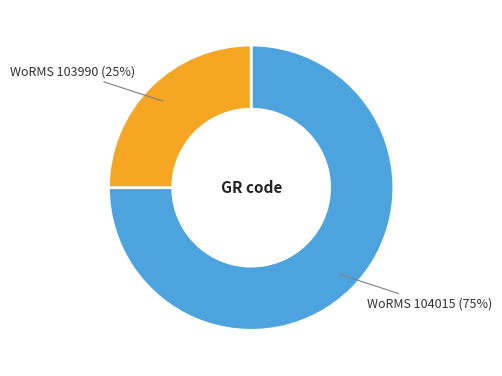

Rank the categories by value from highest to lowest.

WoRMS 104015, WoRMS 103990